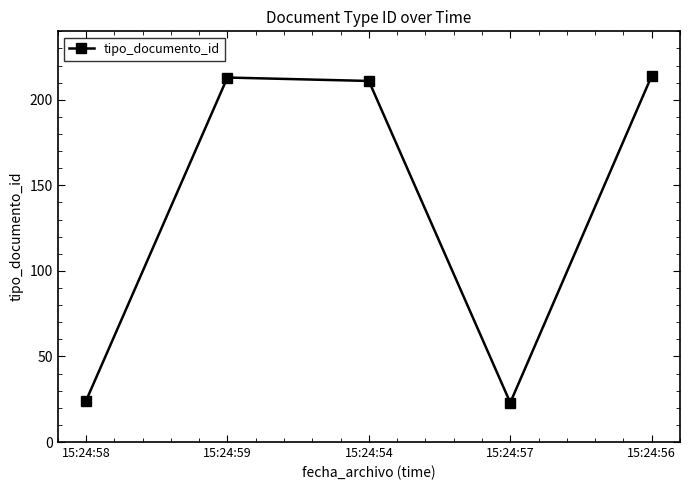

What is the value of the 1st point from the left?

24